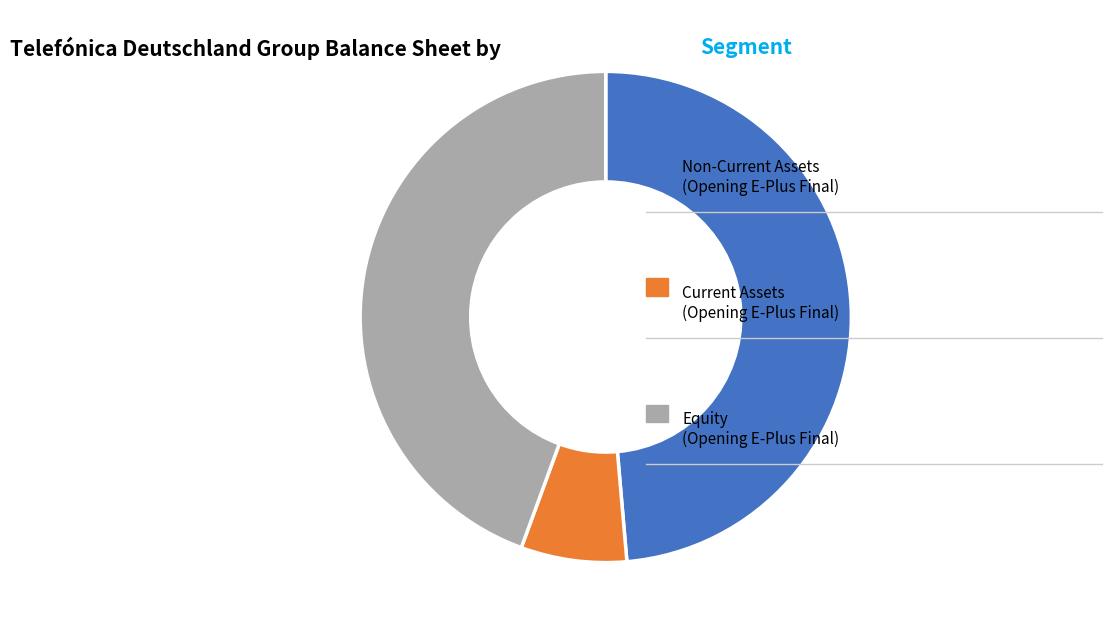

Is there a majority slice in this chart?

No